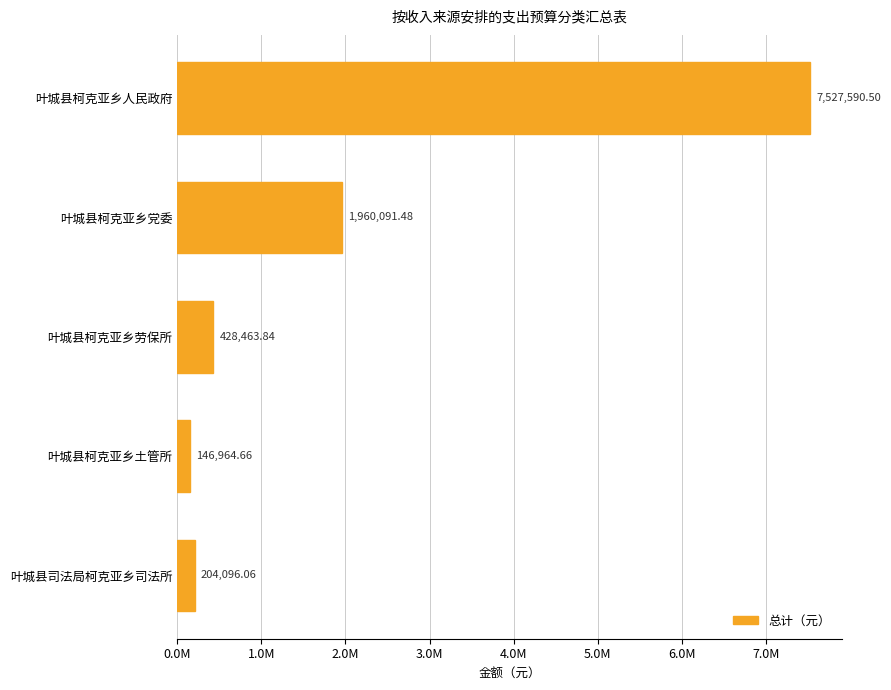

Are the bars horizontal?

Yes